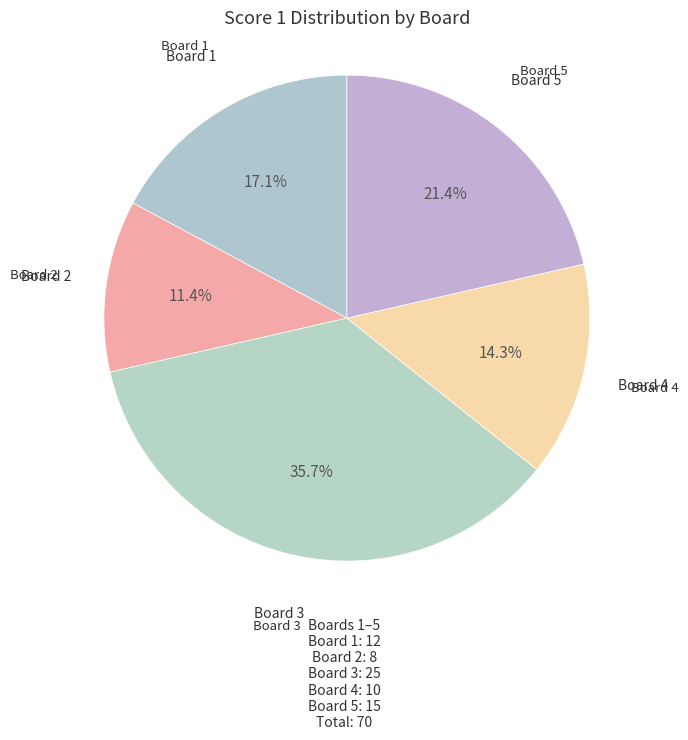

Count the number of slices in the pie.

5